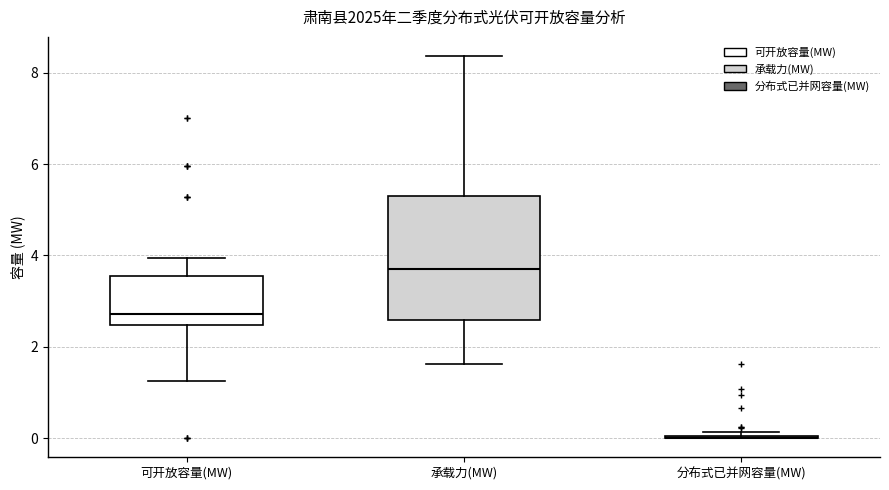

Where is the upper edge of the box for 可开放容量(MW) on the y-axis? The values are not printed on the chart, so give them approximately, as read against the axis.

3.6